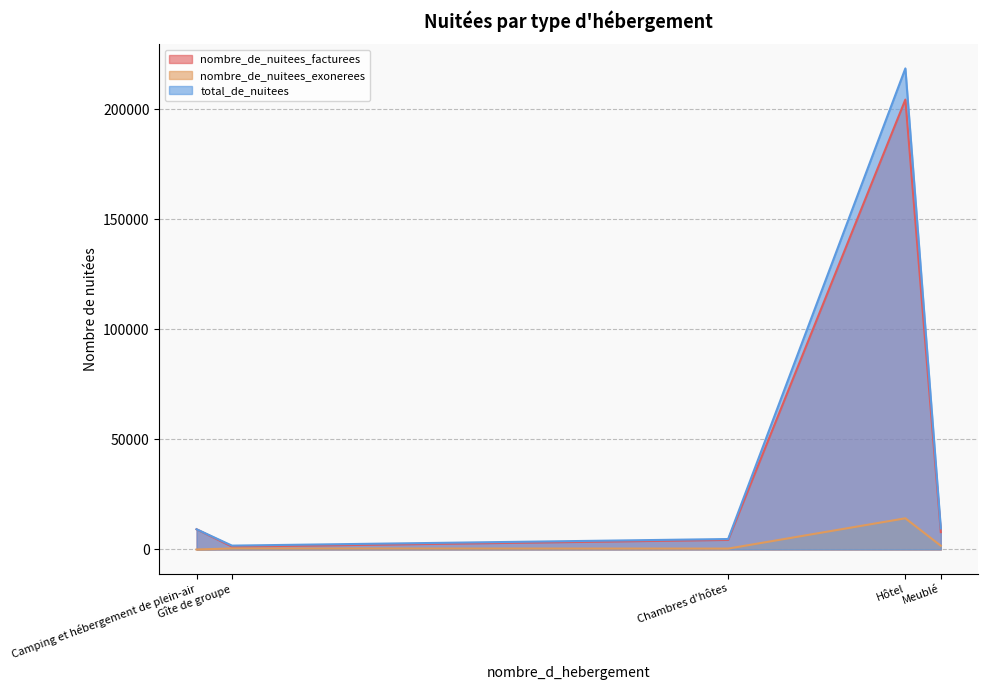

True or false: nombre_de_nuitees_facturees and total_de_nuitees cross at least once.

False